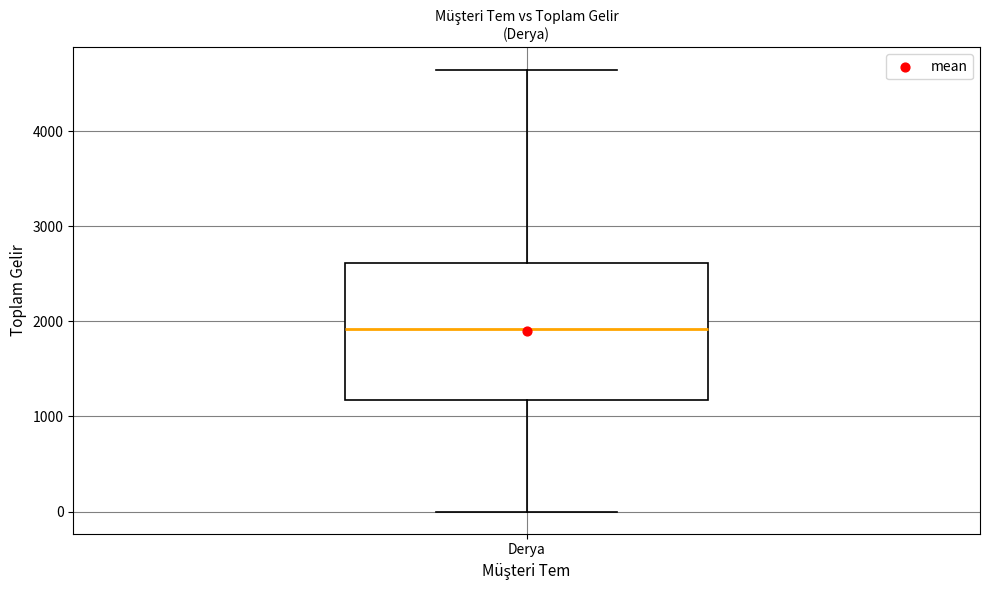

Read this box plot against the y-axis: the position of the median line, the range covered by the box, and the ends of both whiskers. The values are not printed on the chart, so give them approximately, as read against the axis.

median 1900, box 1200 to 2600, whiskers 0 to 4600